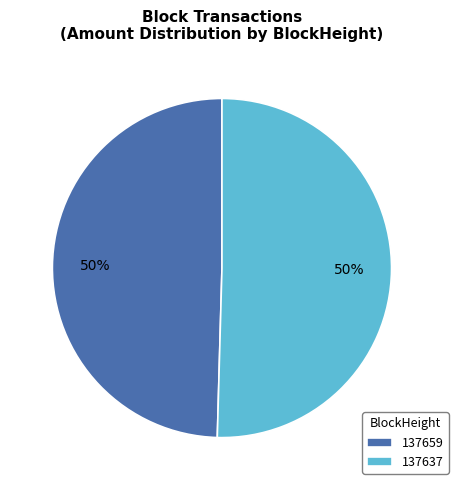

What percentage is the 137659 slice, to the nearest percent?

50%